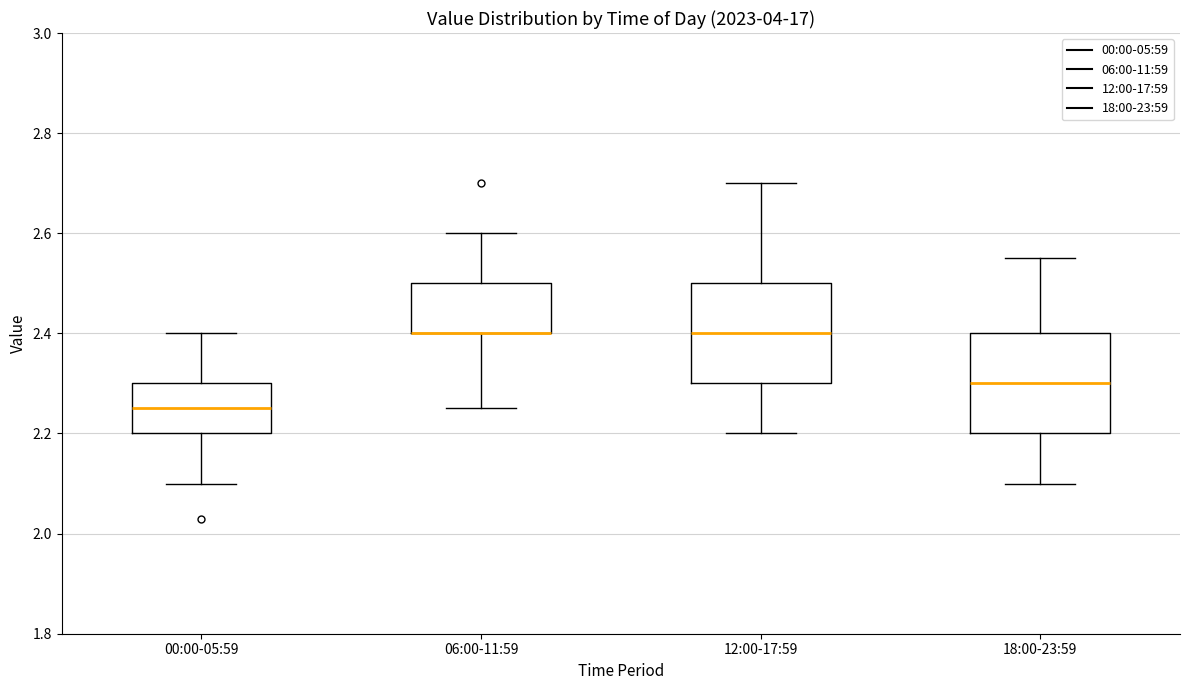

Where does the lower whisker of the box for 12:00-17:59 end on the y-axis? The values are not printed on the chart, so give them approximately, as read against the axis.

2.20